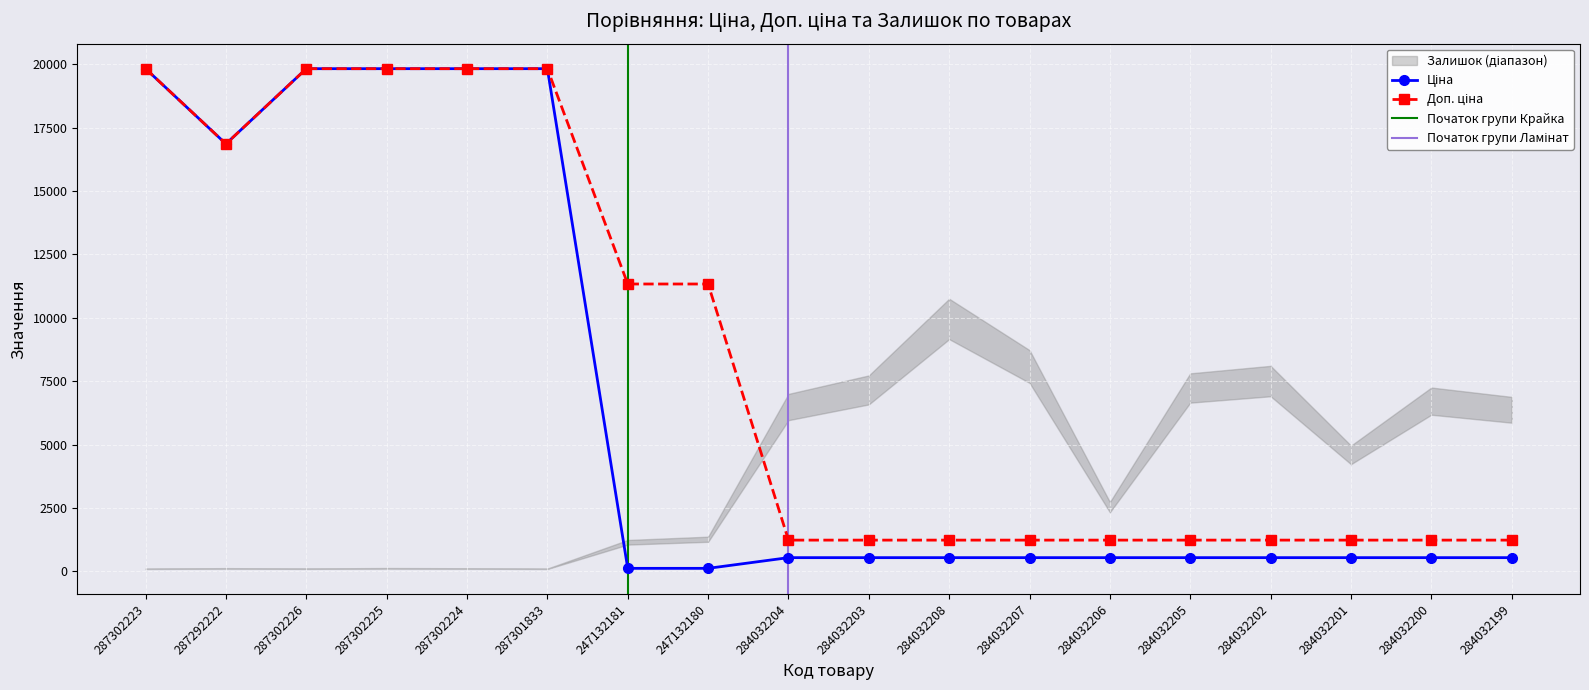

What is the difference between the second highest and second lowest values in the Ціна series?

19717.7